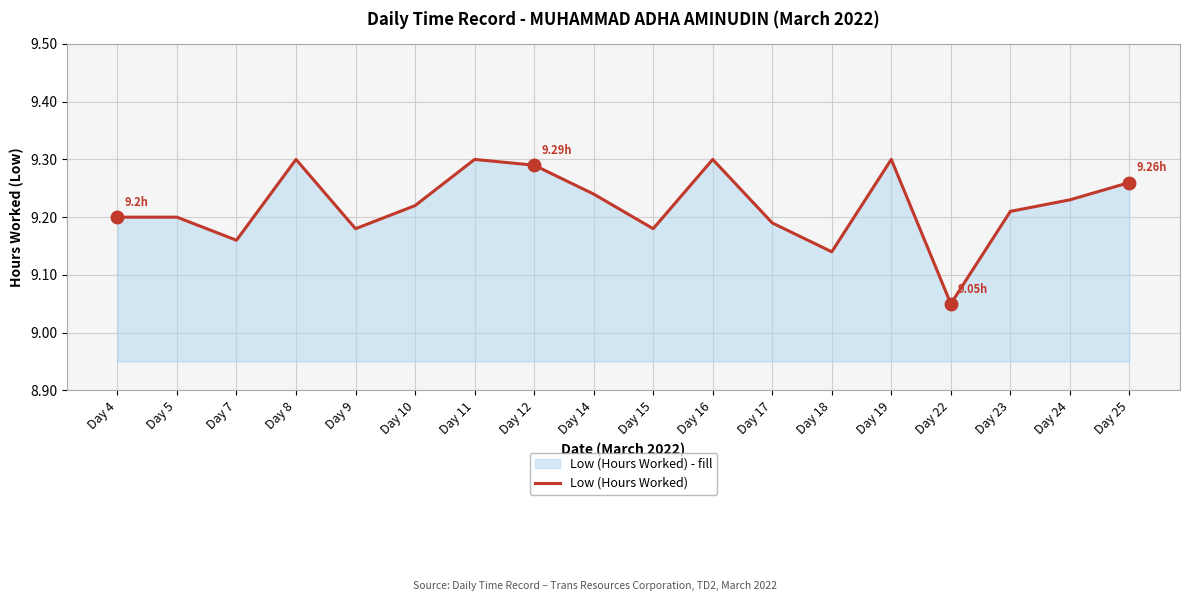

Read the value at Day 14.

9.2